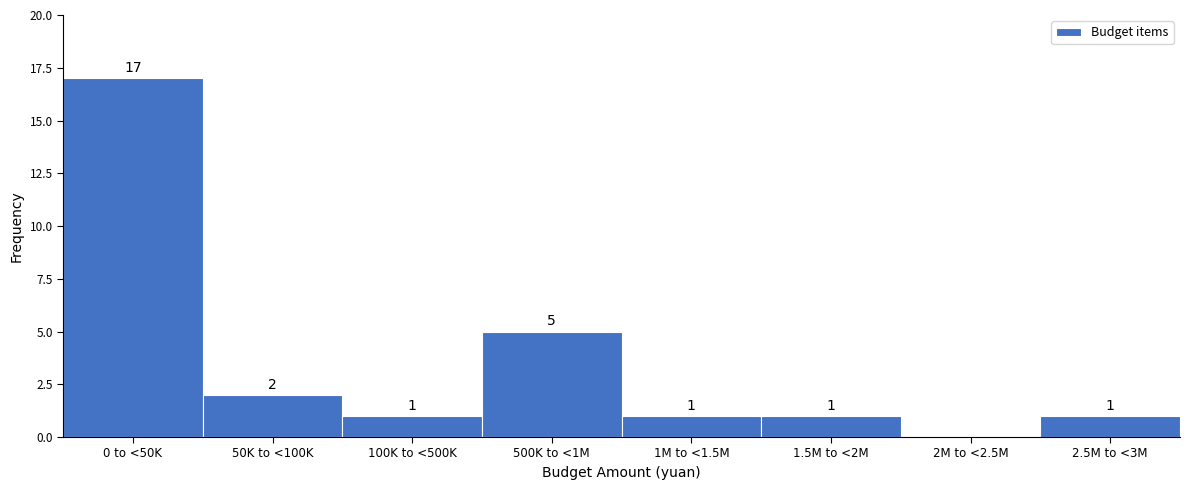

Reading left to right, list all the values displayed in this chart.

0 to <50K=17	50K to <100K=2	100K to <500K=1	500K to <1M=5	1M to <1.5M=1	1.5M to <2M=1	2M to <2.5M=0	2.5M to <3M=1